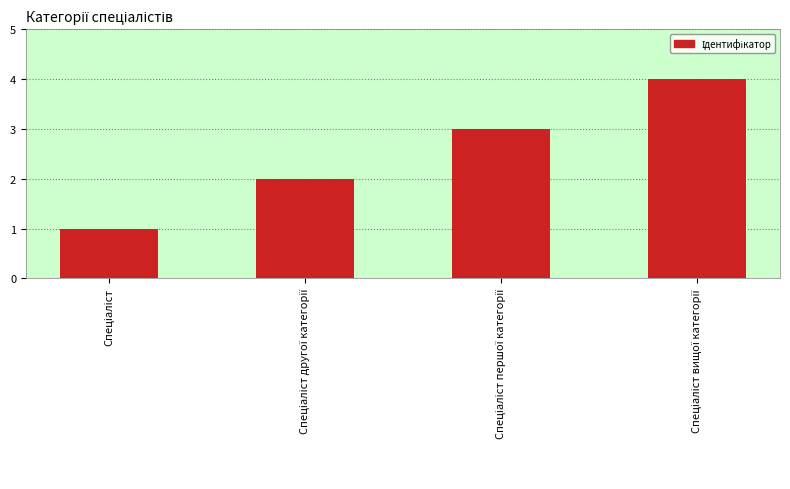

What is the difference between the maximum and minimum values?

3